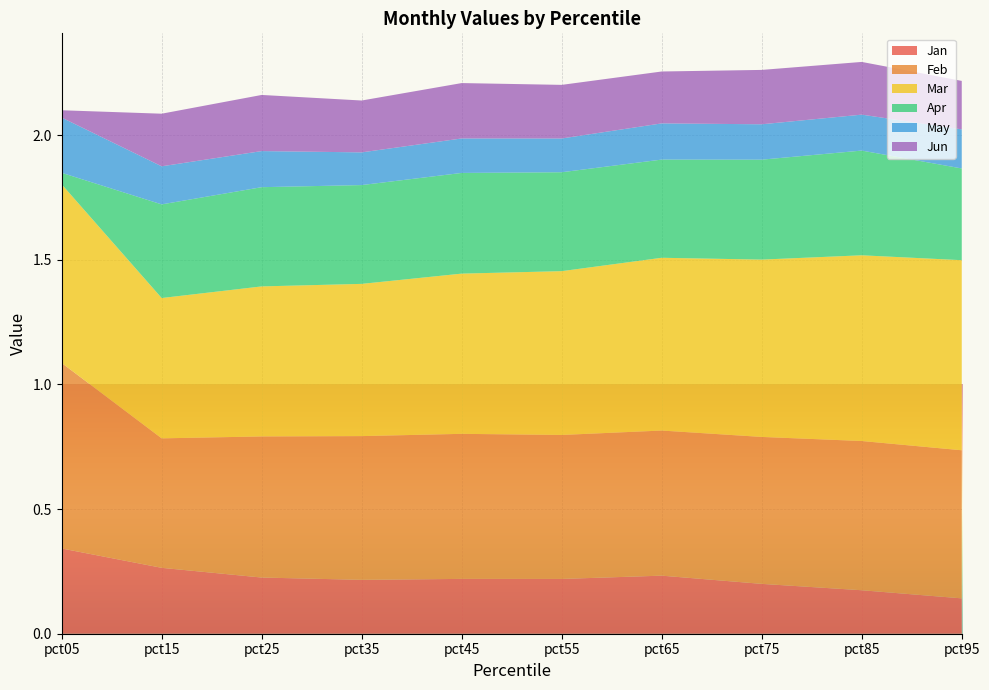

Reading left to right, list all the values displayed in this chart.

Jan: pct05=0.3	pct15=0.3	pct25=0.2	pct35=0.2	pct45=0.2	pct55=0.2	pct65=0.2	pct75=0.2	pct85=0.2	pct95=0.1
Feb: pct05=0.7	pct15=0.5	pct25=0.6	pct35=0.6	pct45=0.6	pct55=0.6	pct65=0.6	pct75=0.6	pct85=0.6	pct95=0.6
Mar: pct05=0.7	pct15=0.6	pct25=0.6	pct35=0.6	pct45=0.6	pct55=0.7	pct65=0.7	pct75=0.7	pct85=0.7	pct95=0.8
Apr: pct05=0.0	pct15=0.4	pct25=0.4	pct35=0.4	pct45=0.4	pct55=0.4	pct65=0.4	pct75=0.4	pct85=0.4	pct95=0.4
May: pct05=0.2	pct15=0.2	pct25=0.1	pct35=0.1	pct45=0.1	pct55=0.1	pct65=0.1	pct75=0.1	pct85=0.1	pct95=0.2
Jun: pct05=0.0	pct15=0.2	pct25=0.2	pct35=0.2	pct45=0.2	pct55=0.2	pct65=0.2	pct75=0.2	pct85=0.2	pct95=0.2